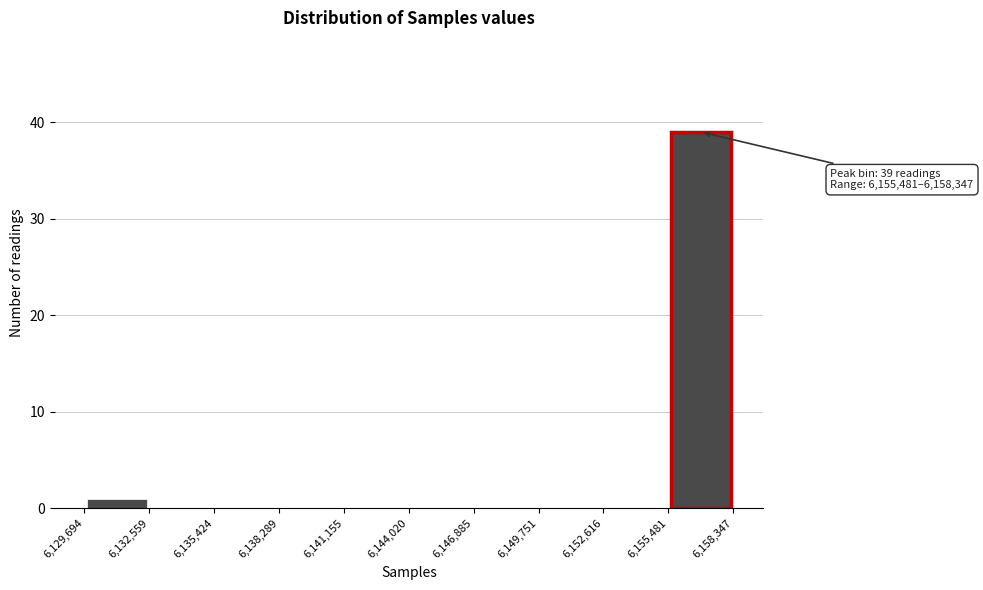

Which range on the x-axis has the tallest bar?

6,155,481 to 6,158,347